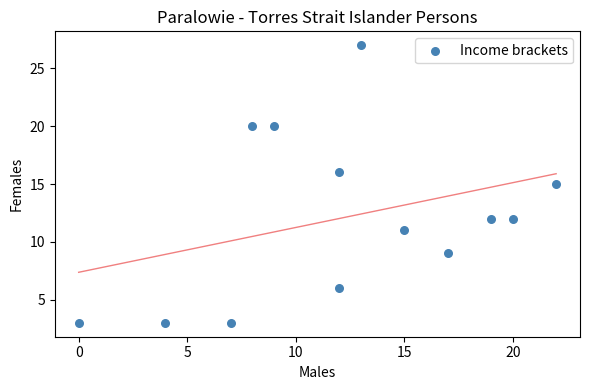

What is the range of Y values (max minus min)?

24